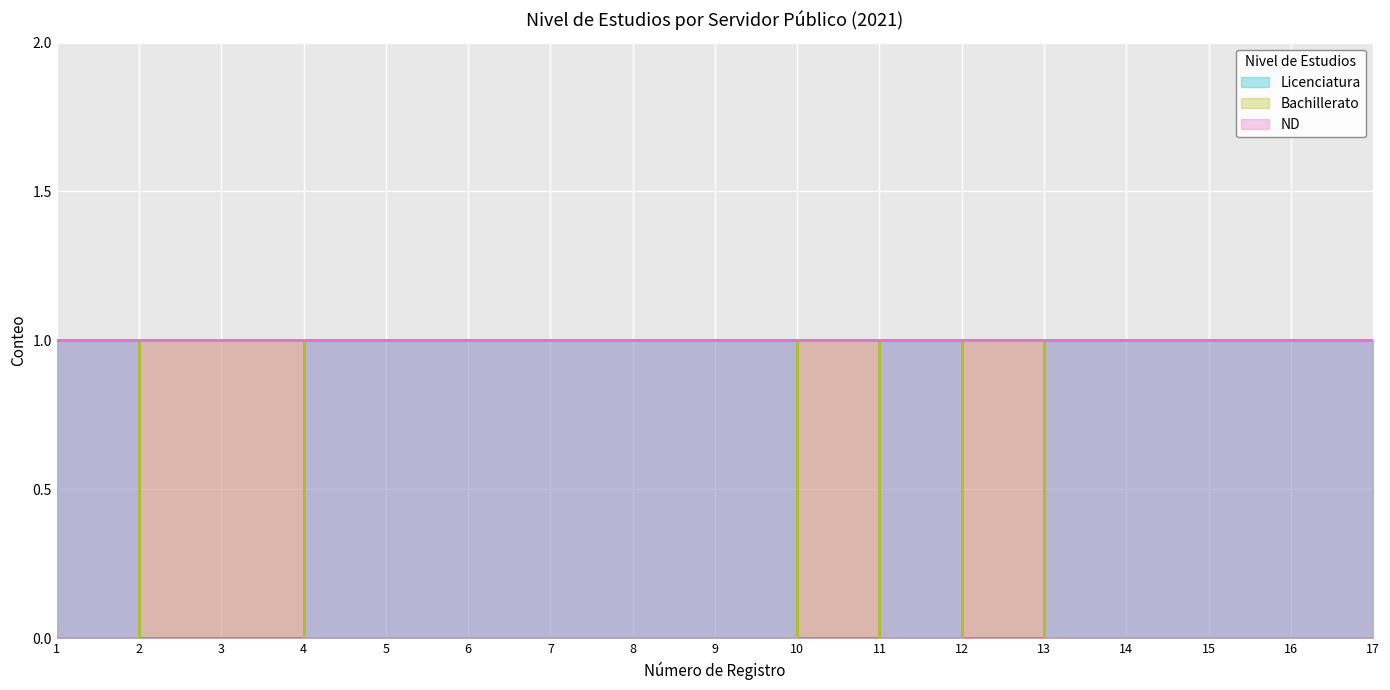

True or false: Bachillerato has a value of 0 at 11.

True